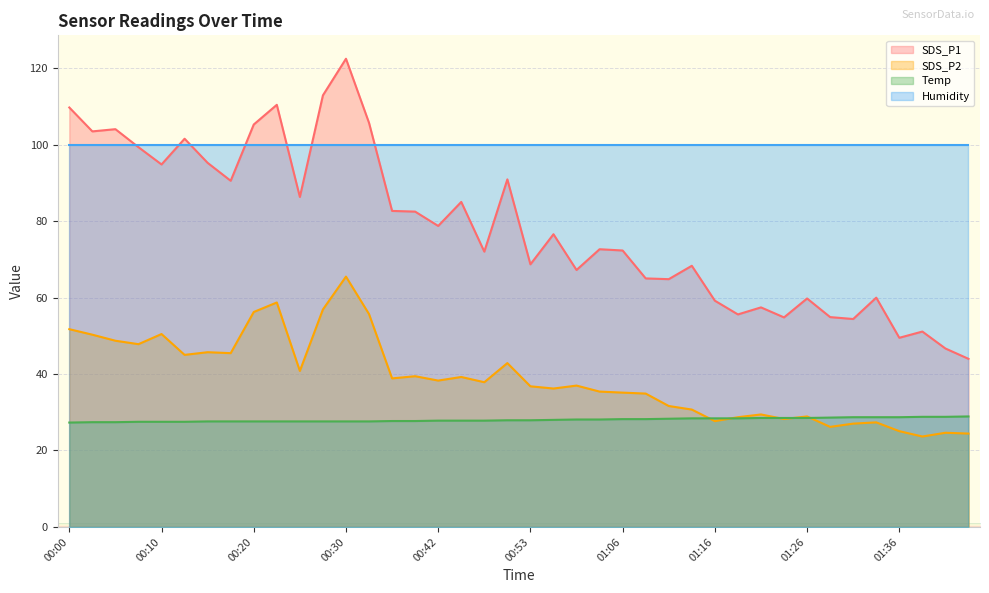

Which series has the widest spread of values?

SDS_P1